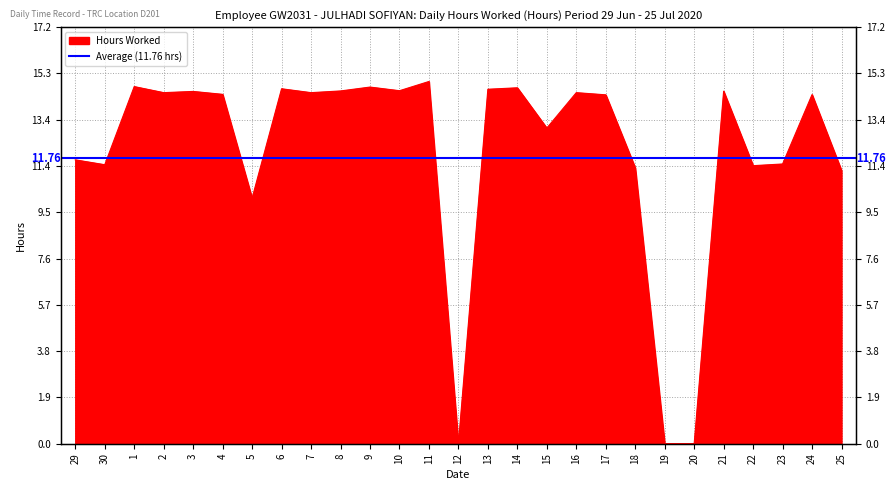

What is the difference between the values at 13 and 22?

3.1